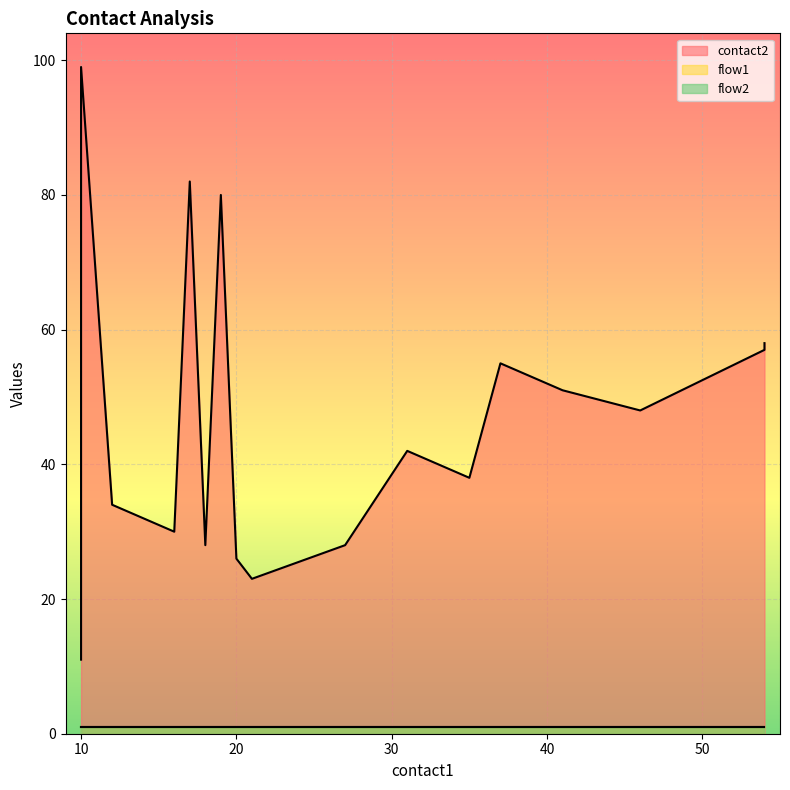

What is the value of the flow2 point at the 8th from the left?

1